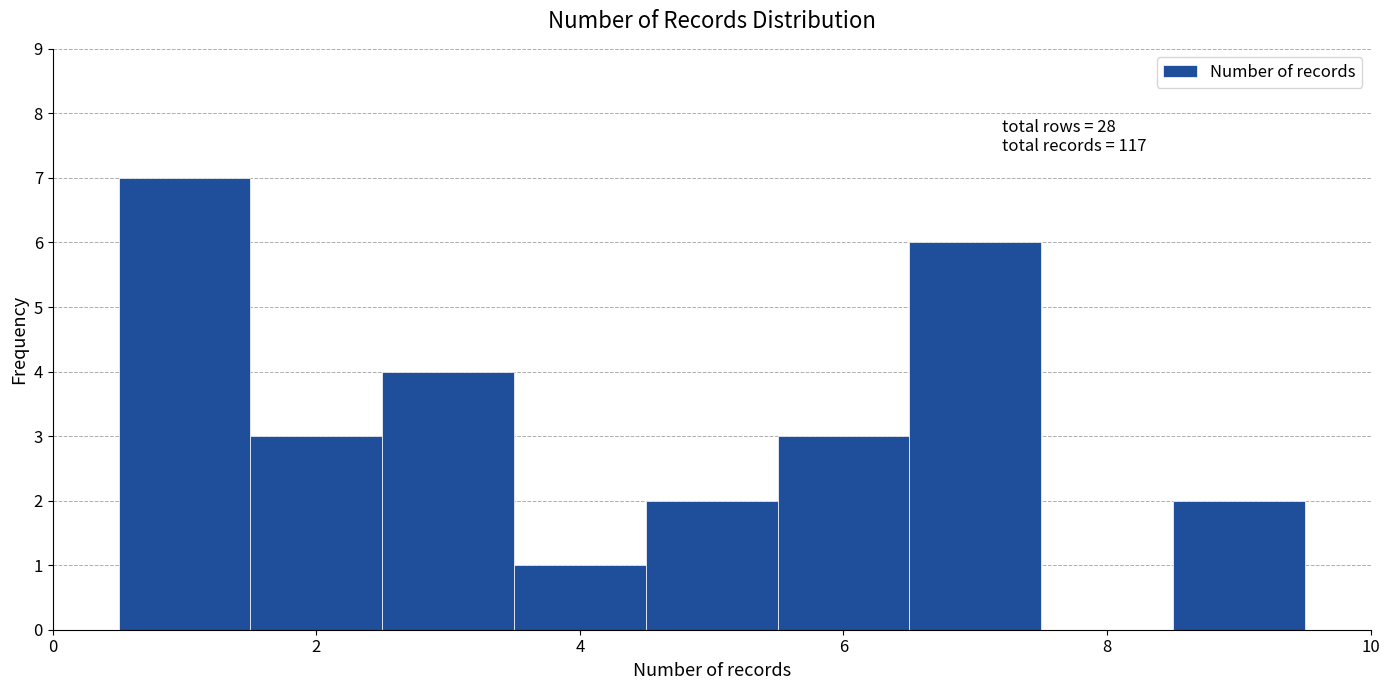

Which range on the x-axis has the tallest bar?

0.5 to 1.5